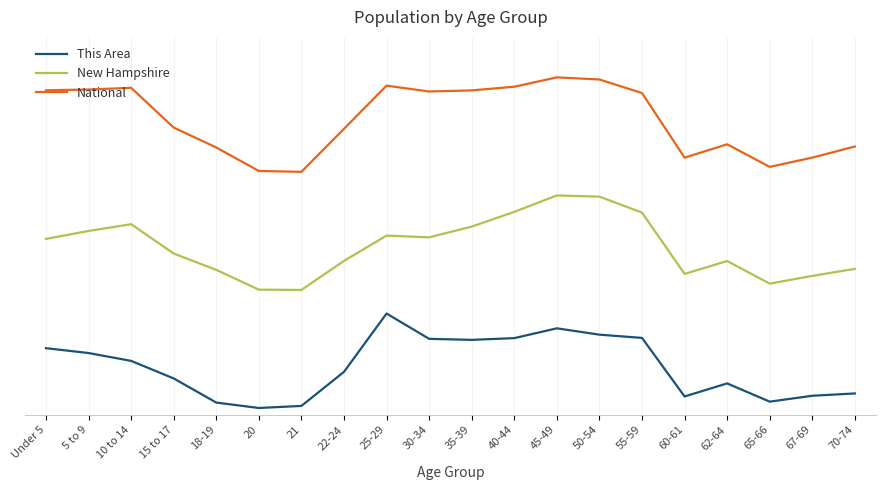

What is the sum of the This Area values at 65-66 and 30-34?

0.2